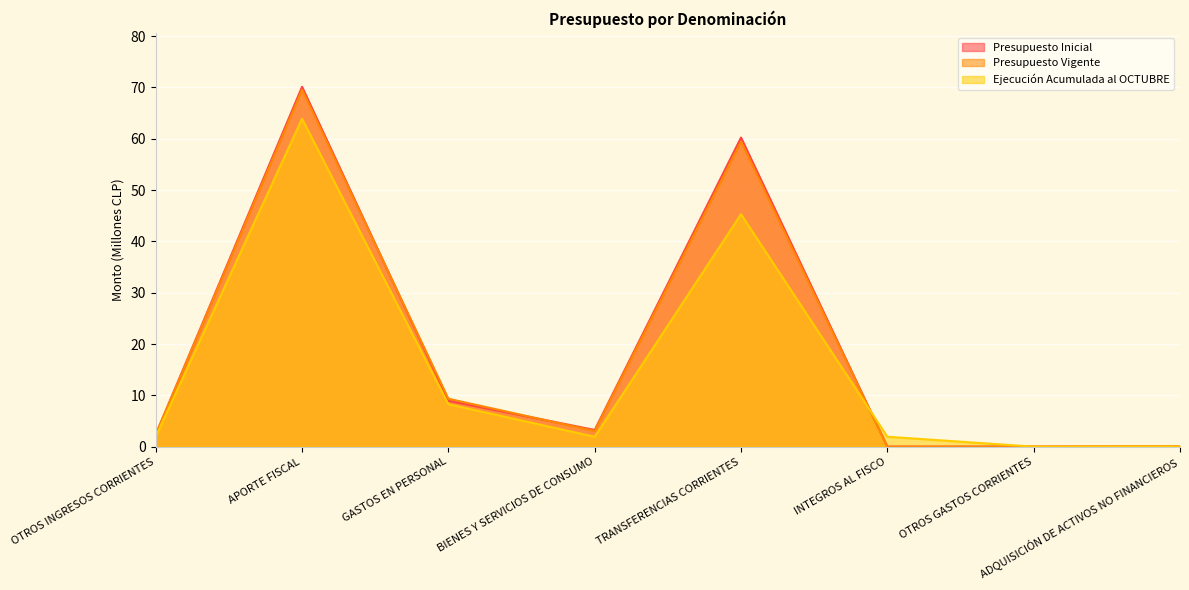

What is the sum of the Presupuesto Vigente values at APORTE FISCAL and TRANSFERENCIAS CORRIENTES?

129.0